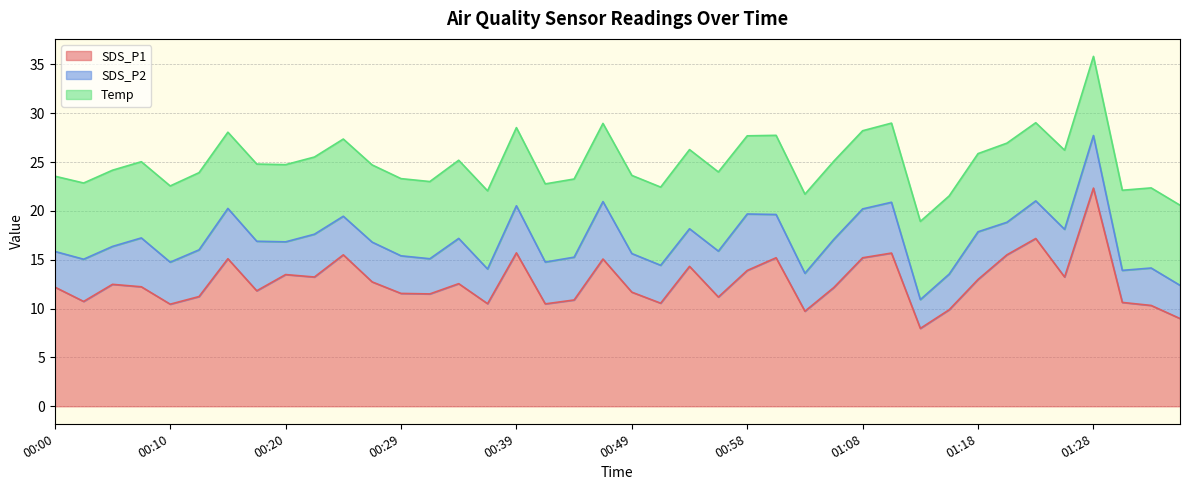

Where is SDS_P1 nearest to the value 15?

00:46